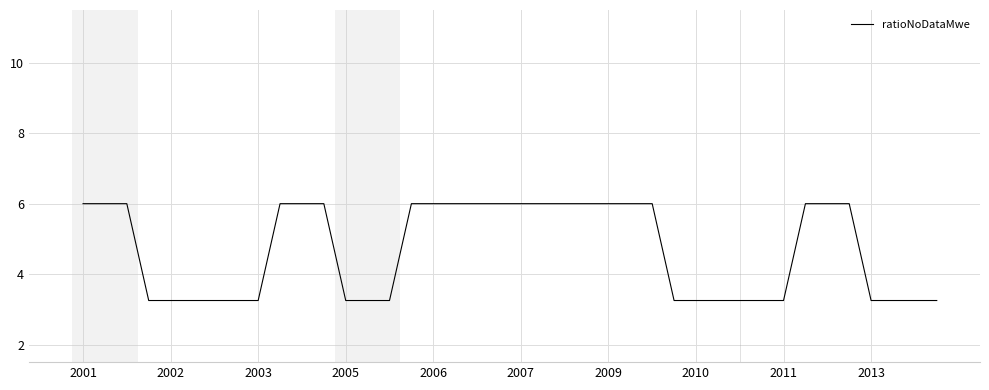

What is the difference between the maximum and minimum values?

2.8